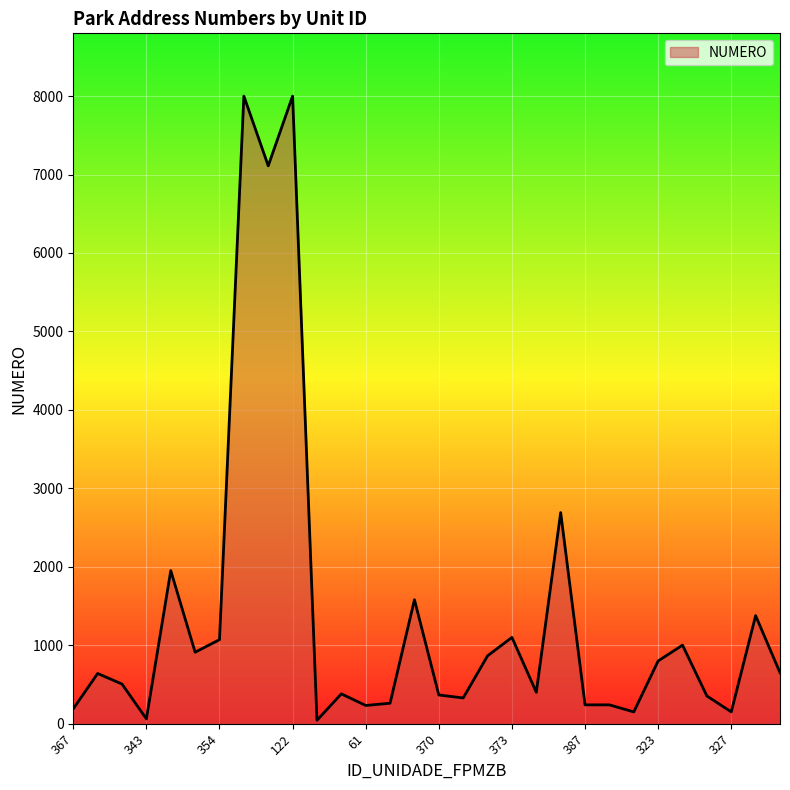

How many points are higher than both their immediate neighbors (excluding endpoints)?

10